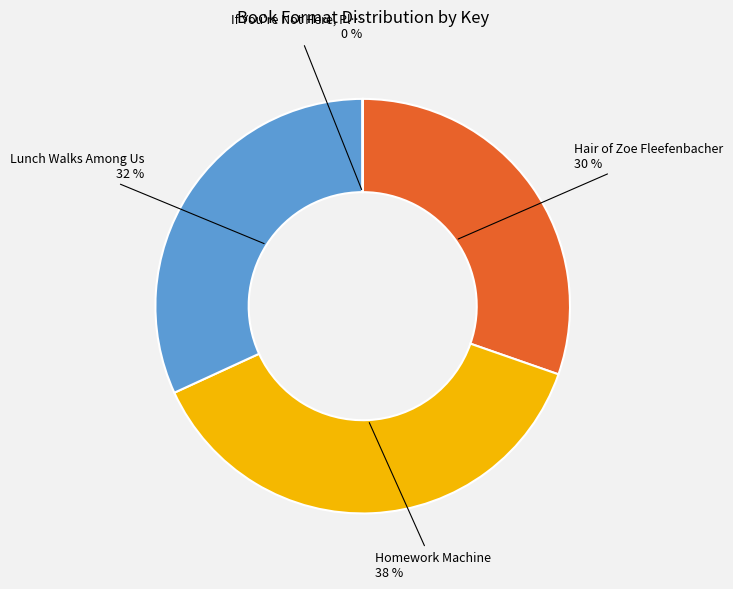

Is there a majority slice in this chart?

No